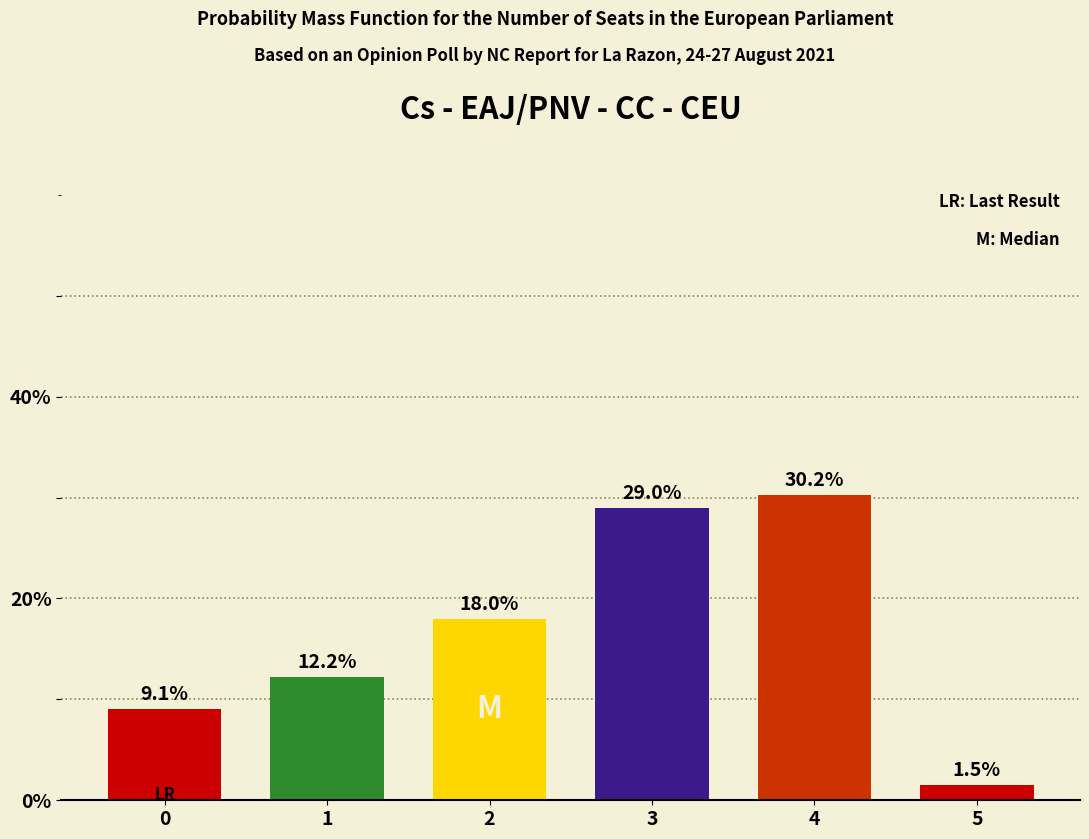

What is the approximate value at 4?

0.3